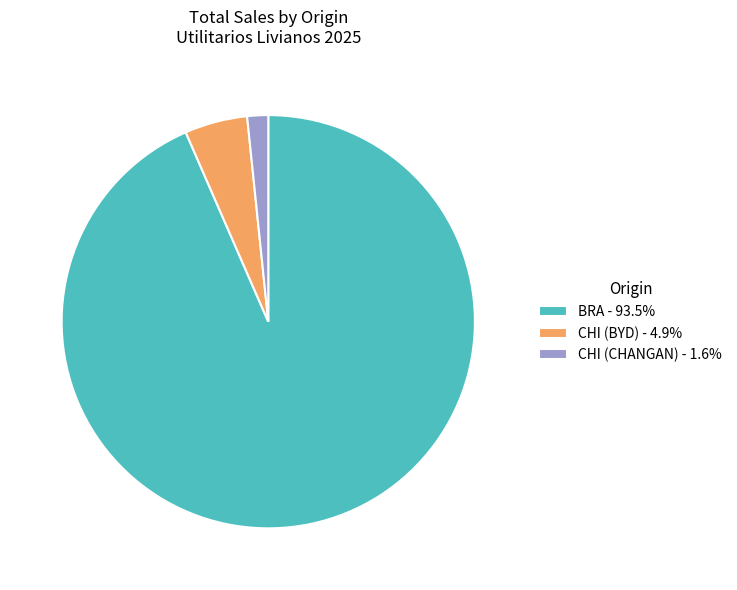

Approximately how many times larger is the value at CHI (CHANGAN) - 1.6% compared to CHI (BYD) - 4.9%?

0.3